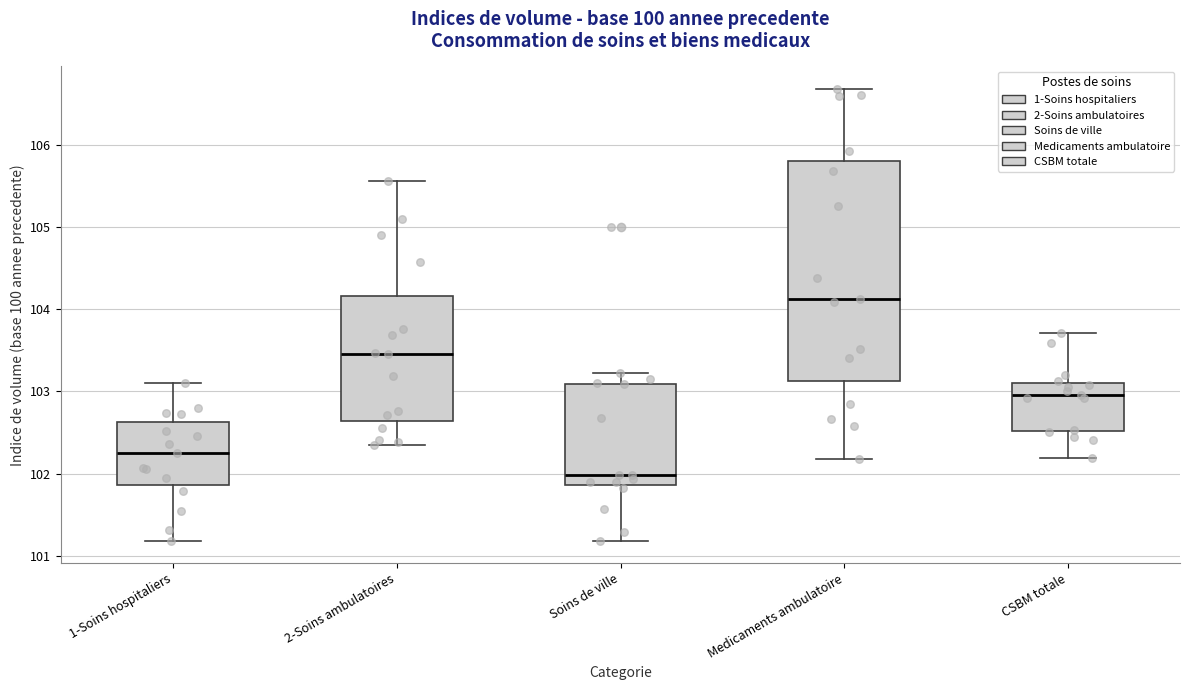

Which box has the highest median line?

Medicaments ambulatoire